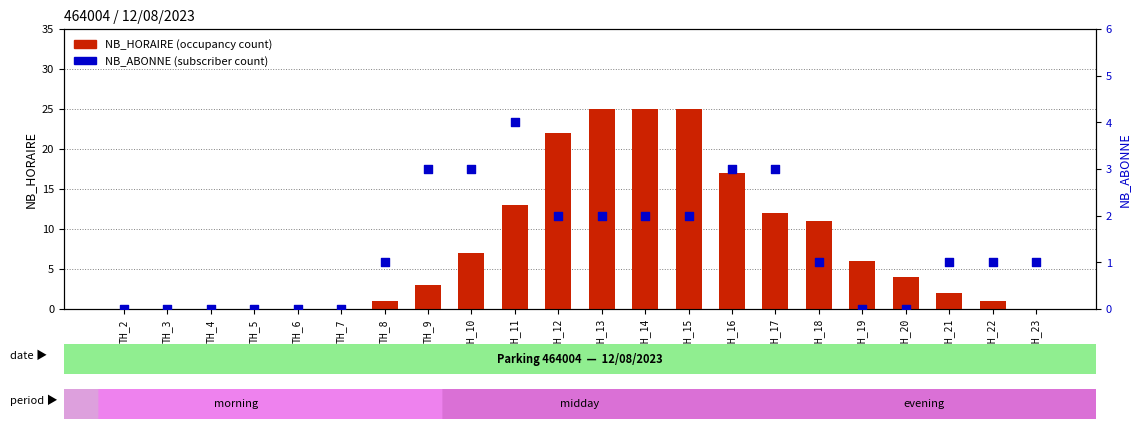

At which category is the sum across all series the highest?

TH_13